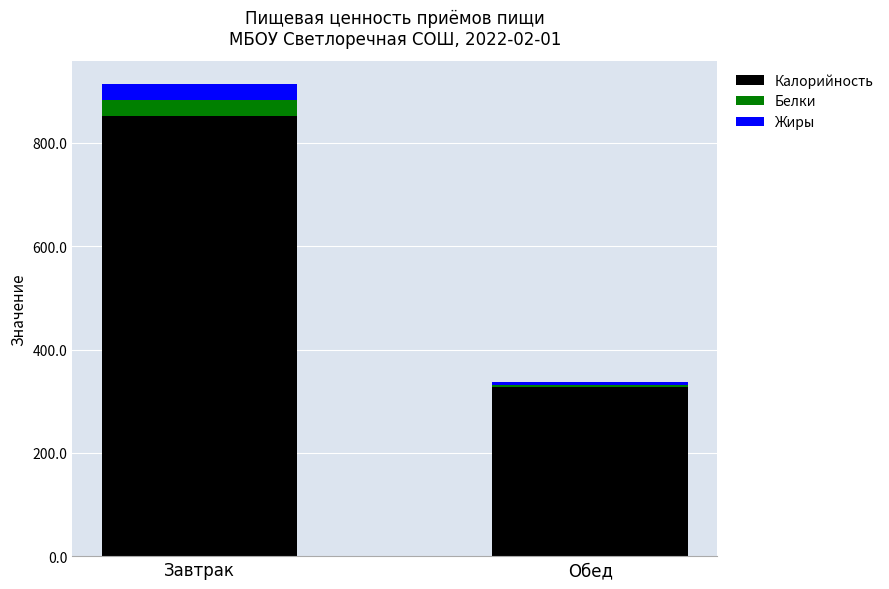

Does the chart contain stacked bars?

Yes